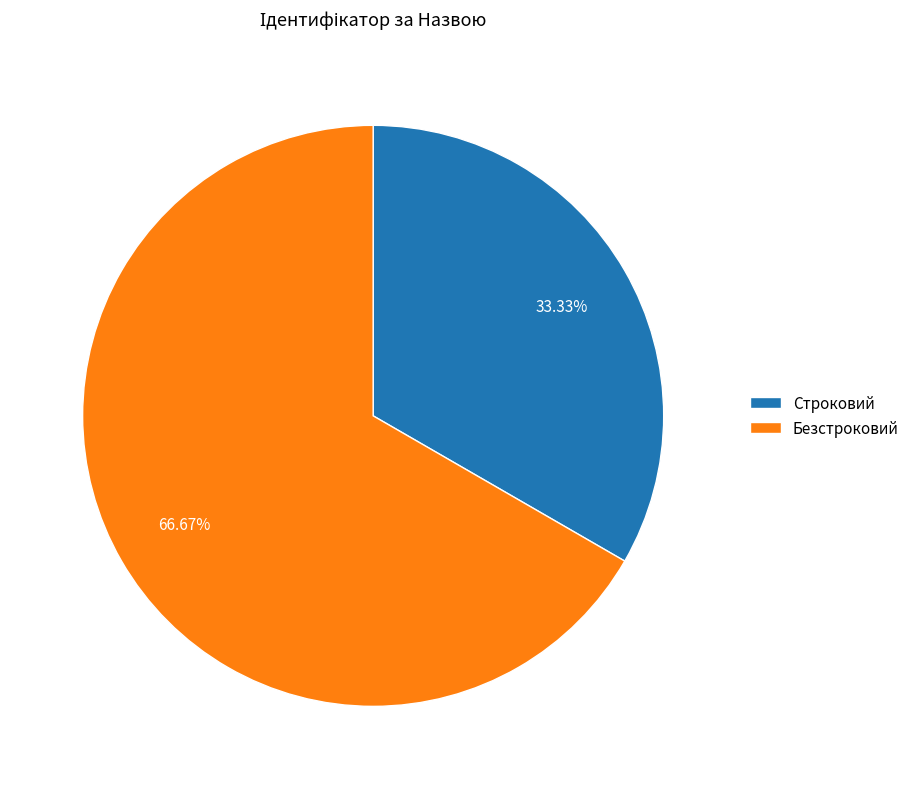

How many slices are in this pie chart?

2